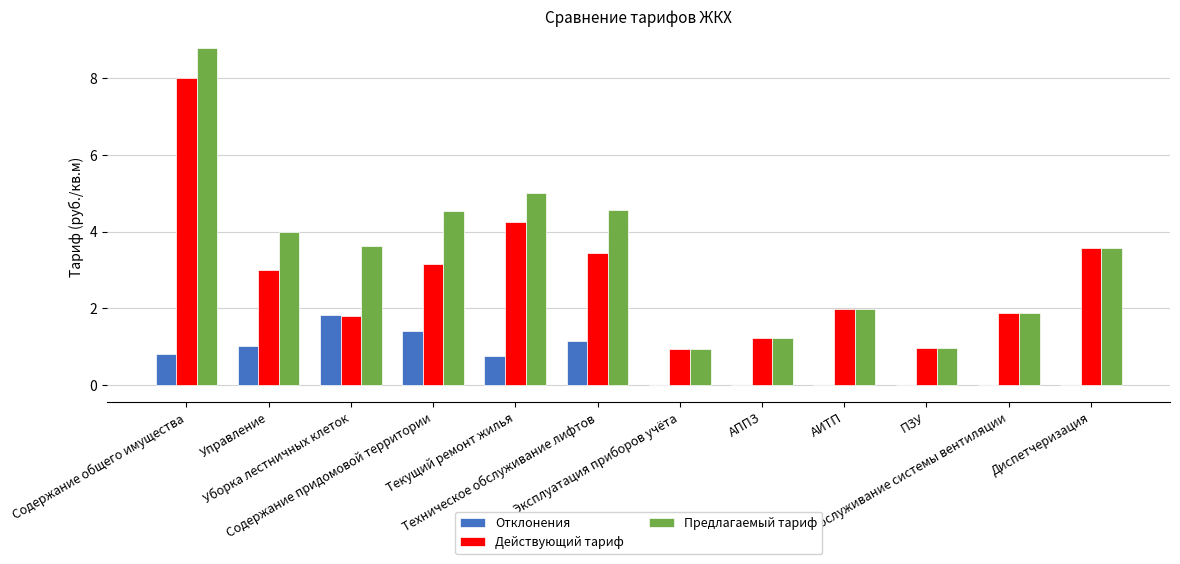

What is the highest value of the Действующий тариф series?

8.0